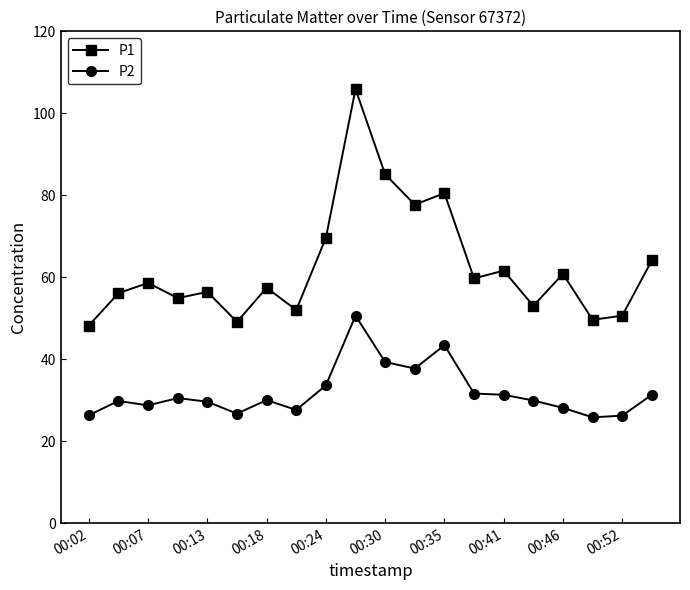

What is the value of the P2 point at the 16th from the left?

29.9